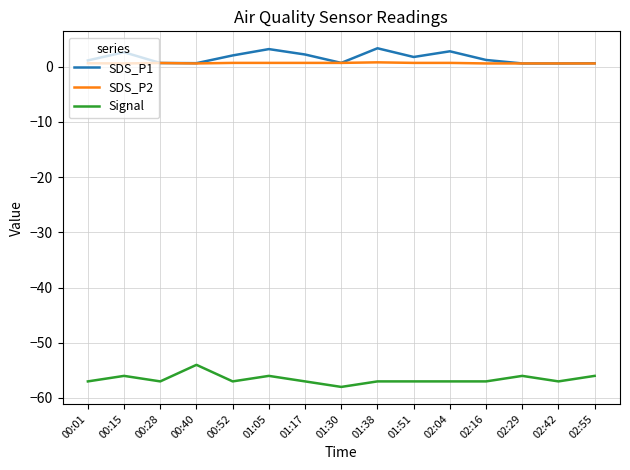

Is the value of Signal at 00:01 greater than the value of SDS_P1 at 01:51?

No